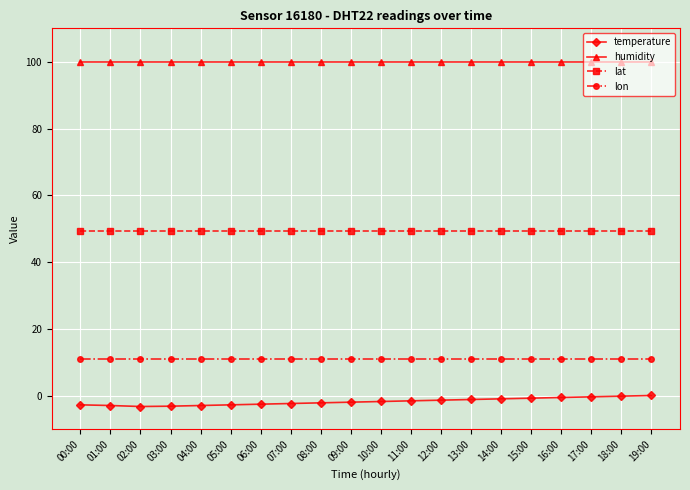

What is the highest value of the lat series?

49.4